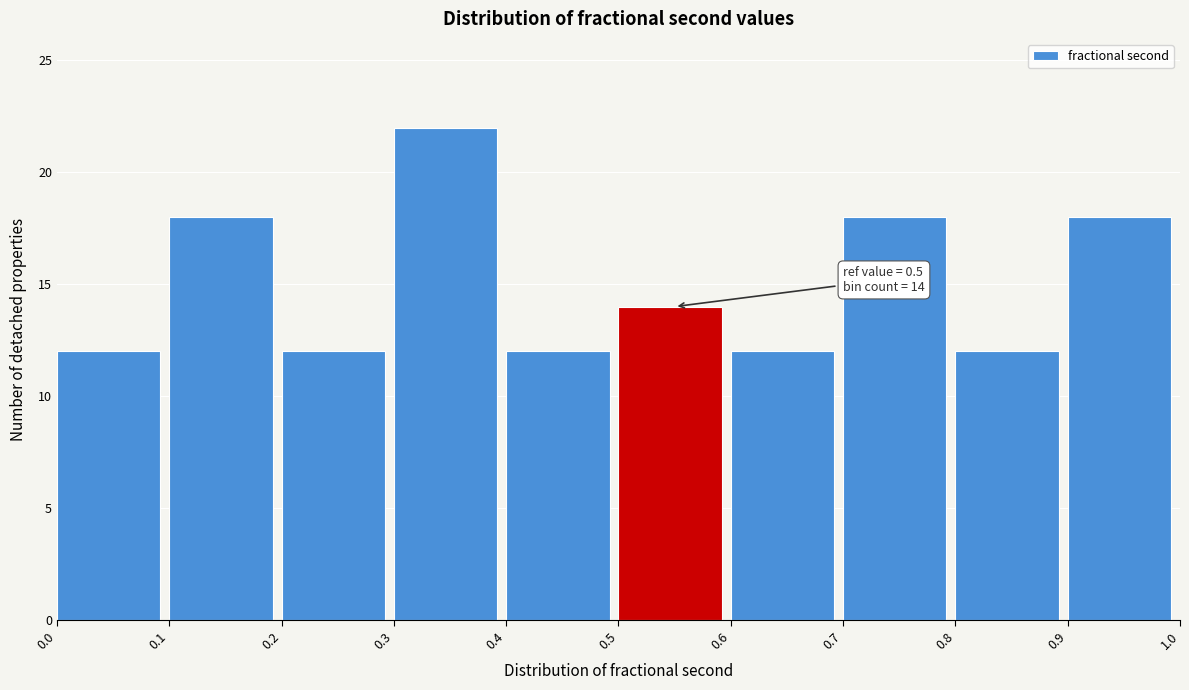

Which range on the x-axis has the tallest bar?

0.3 to 0.4